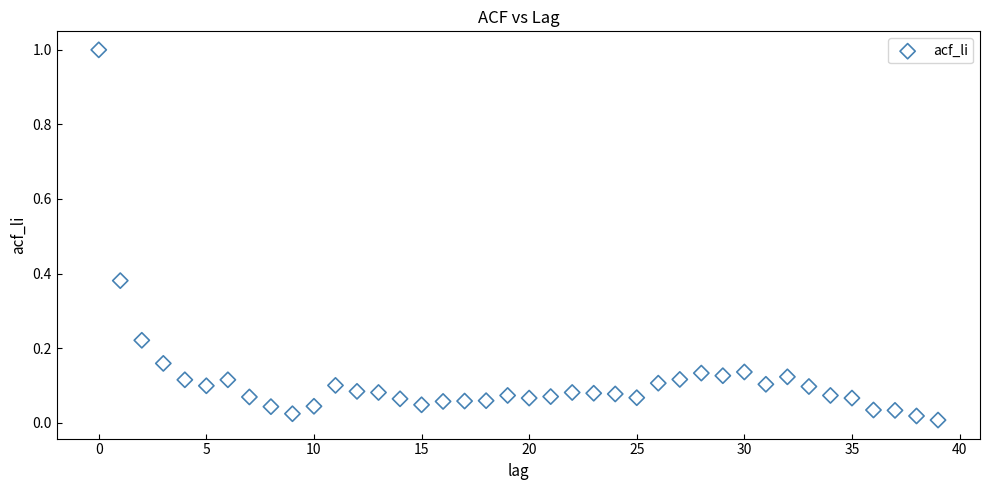

What is the range of Y values (max minus min)?

1.0